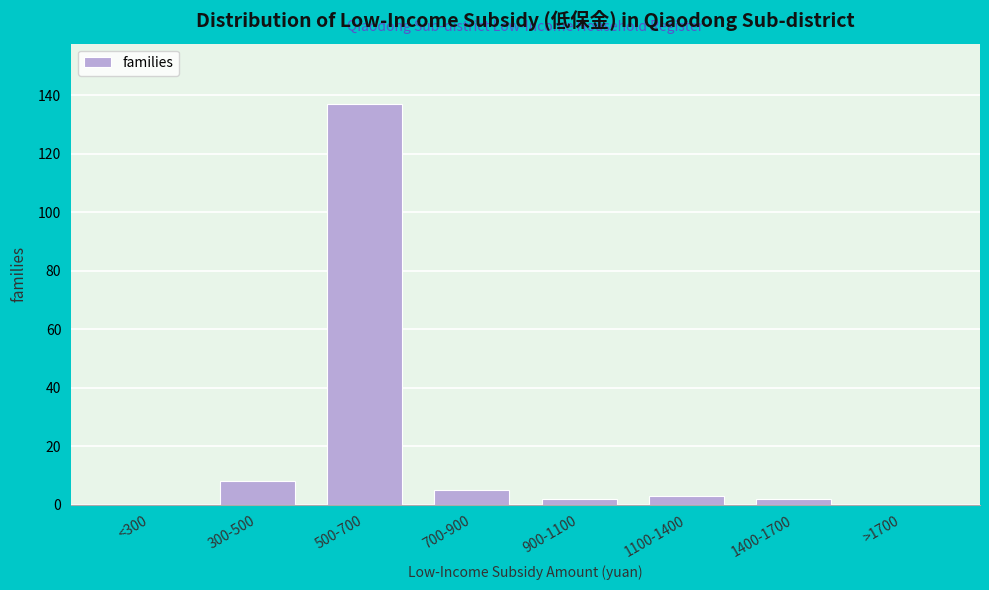

Reading left to right, transcribe all the data shown in this chart.

<300=0	300-500=8	500-700=137	700-900=5	900-1100=2	1100-1400=3	1400-1700=2	>1700=0